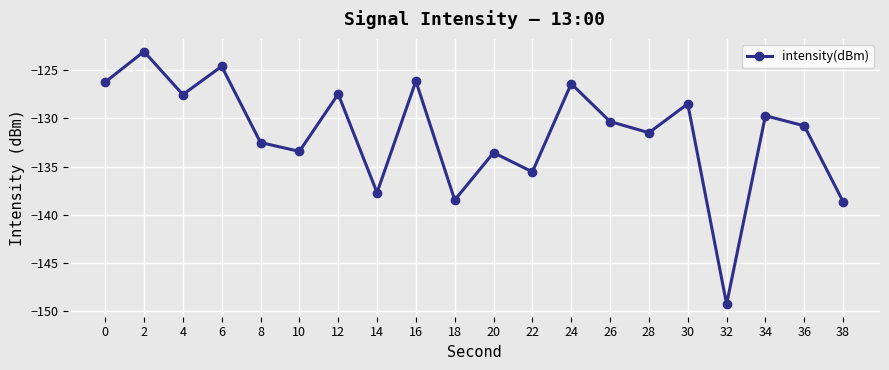

What value does the data have at 28?

-131.5